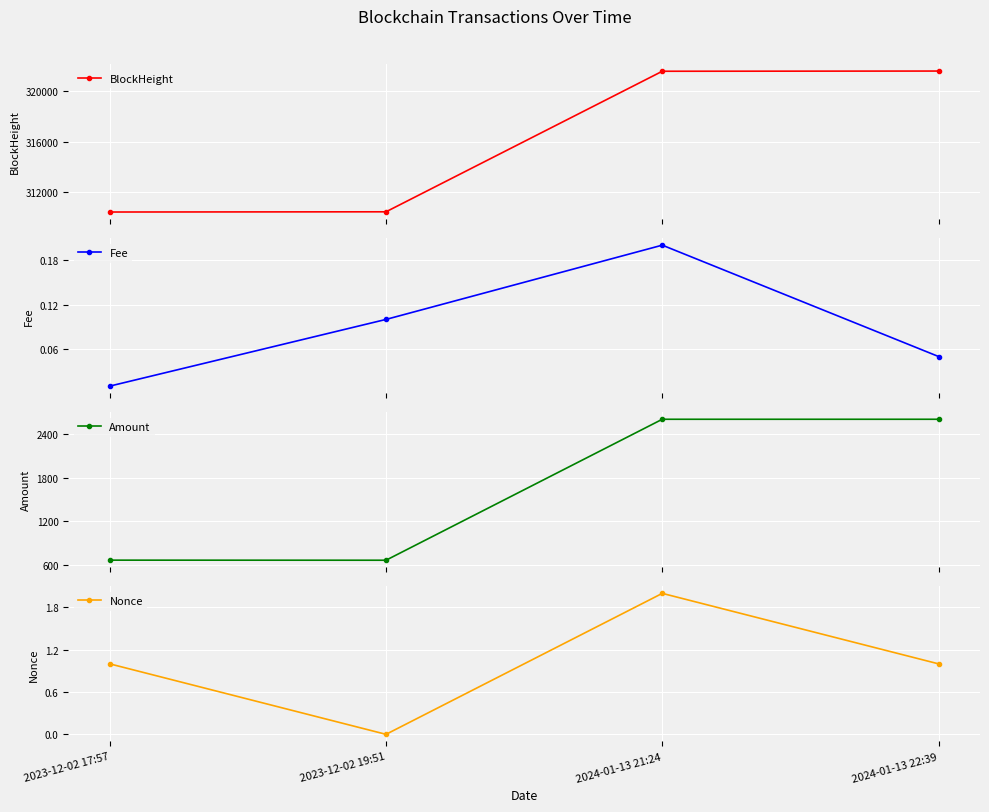

What position from the left is 2024-01-13 22:39?

4